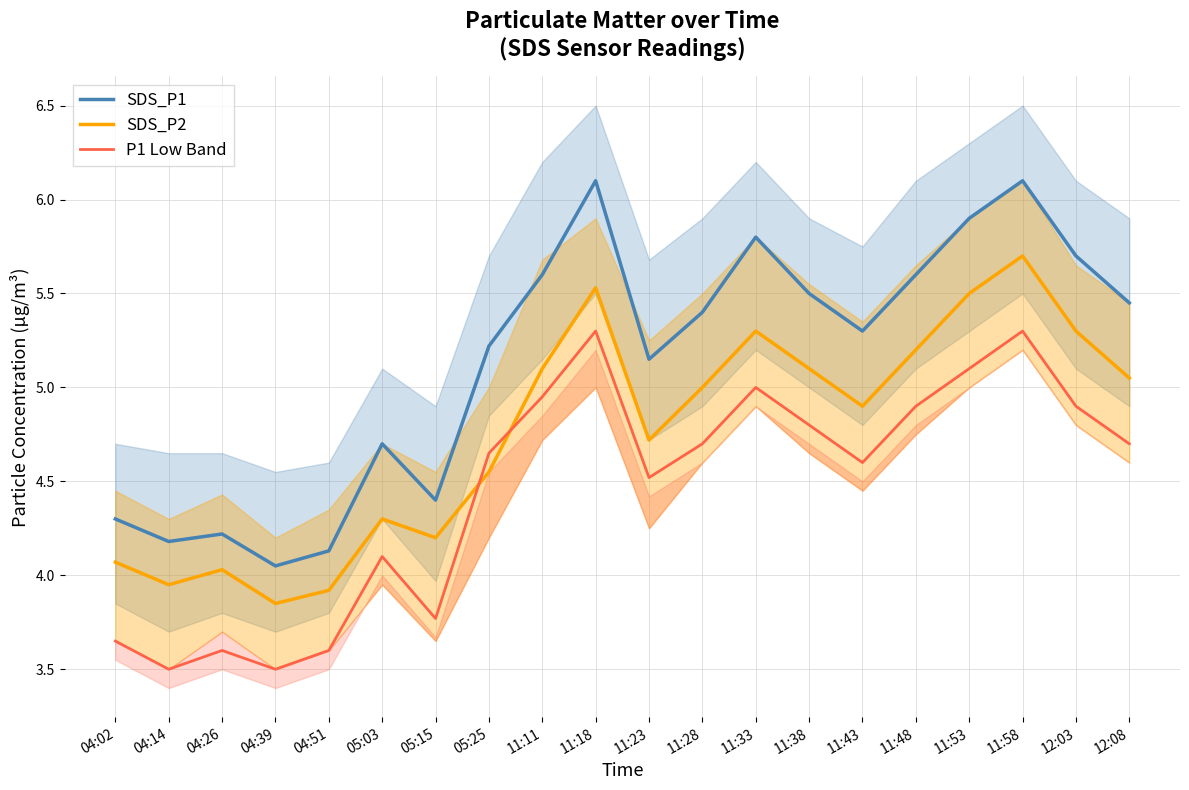

At which label is SDS_P2 closest to 4?

04:26